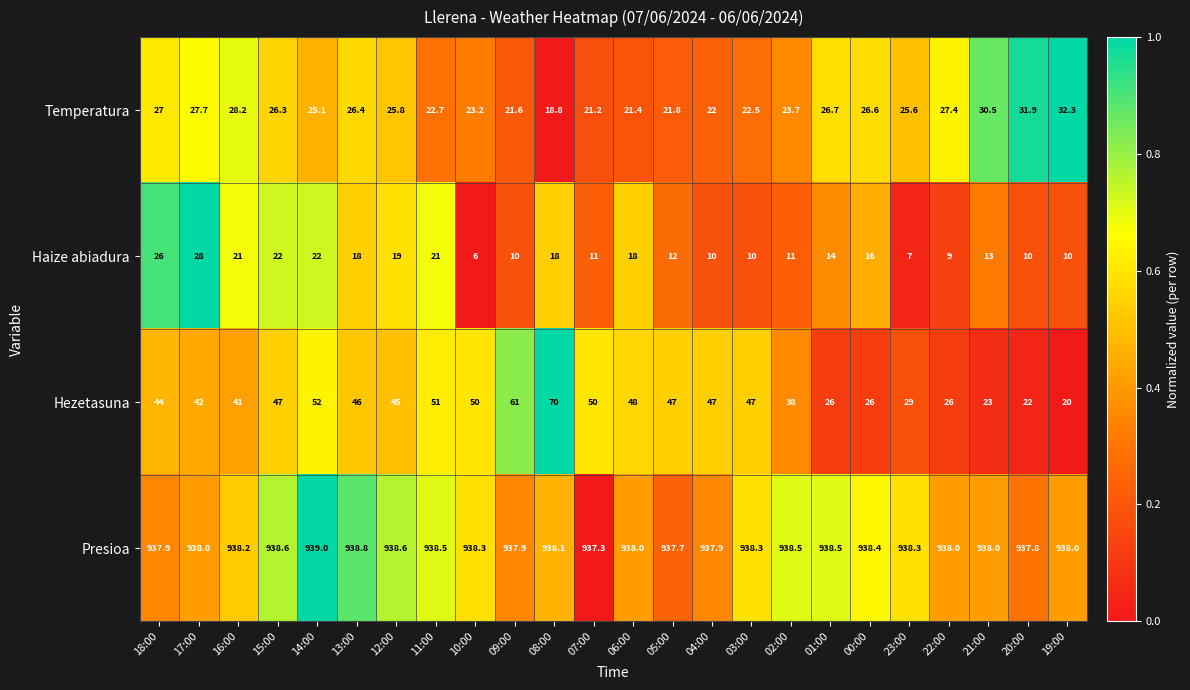

What is the total value across all series at 22:00?

1000.4